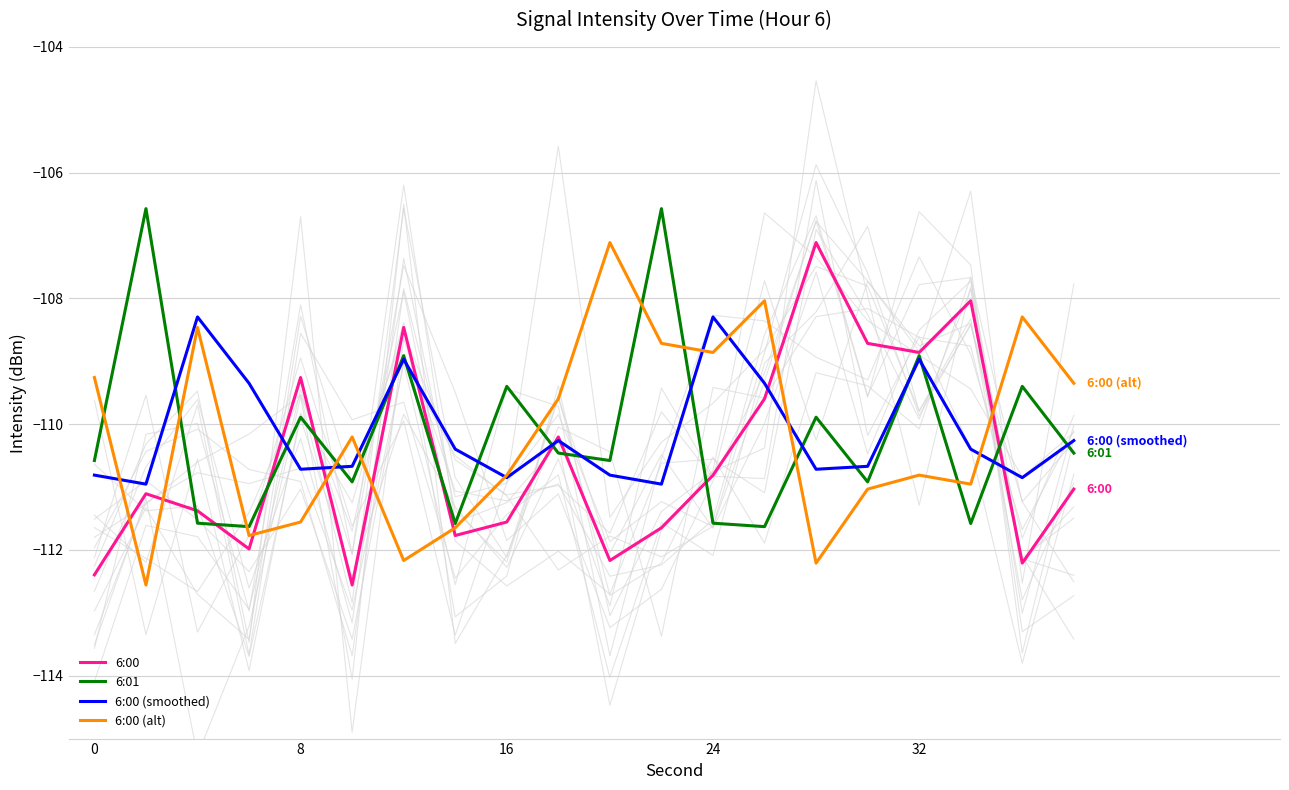

Is this an area chart (filled region under the line)?

No